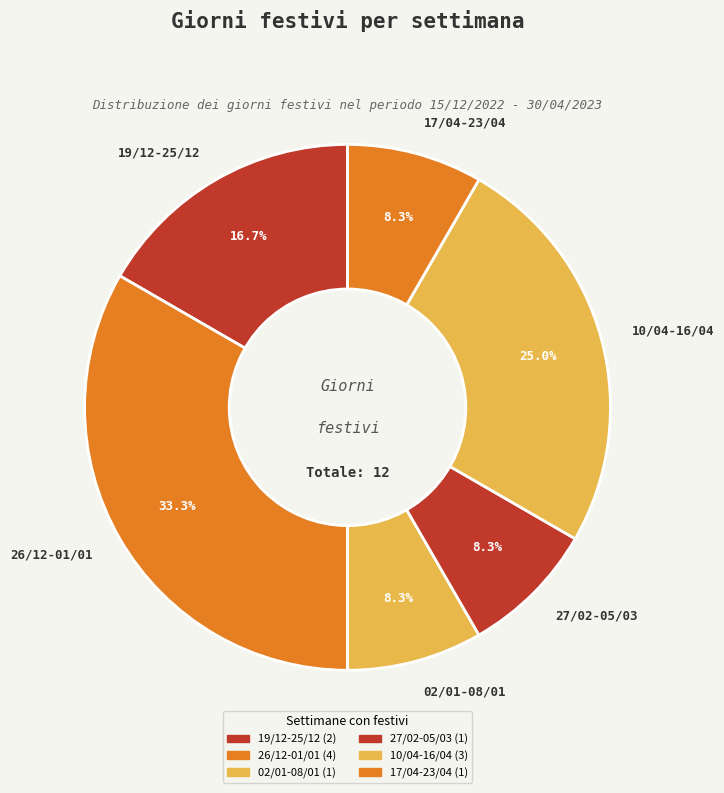

Is there any slice that represents more than half of the pie?

No